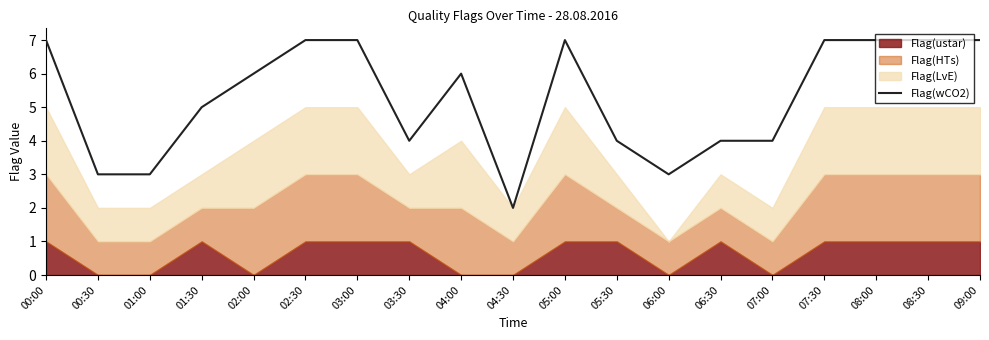

What is the label of the 18th point from the left?

08:30